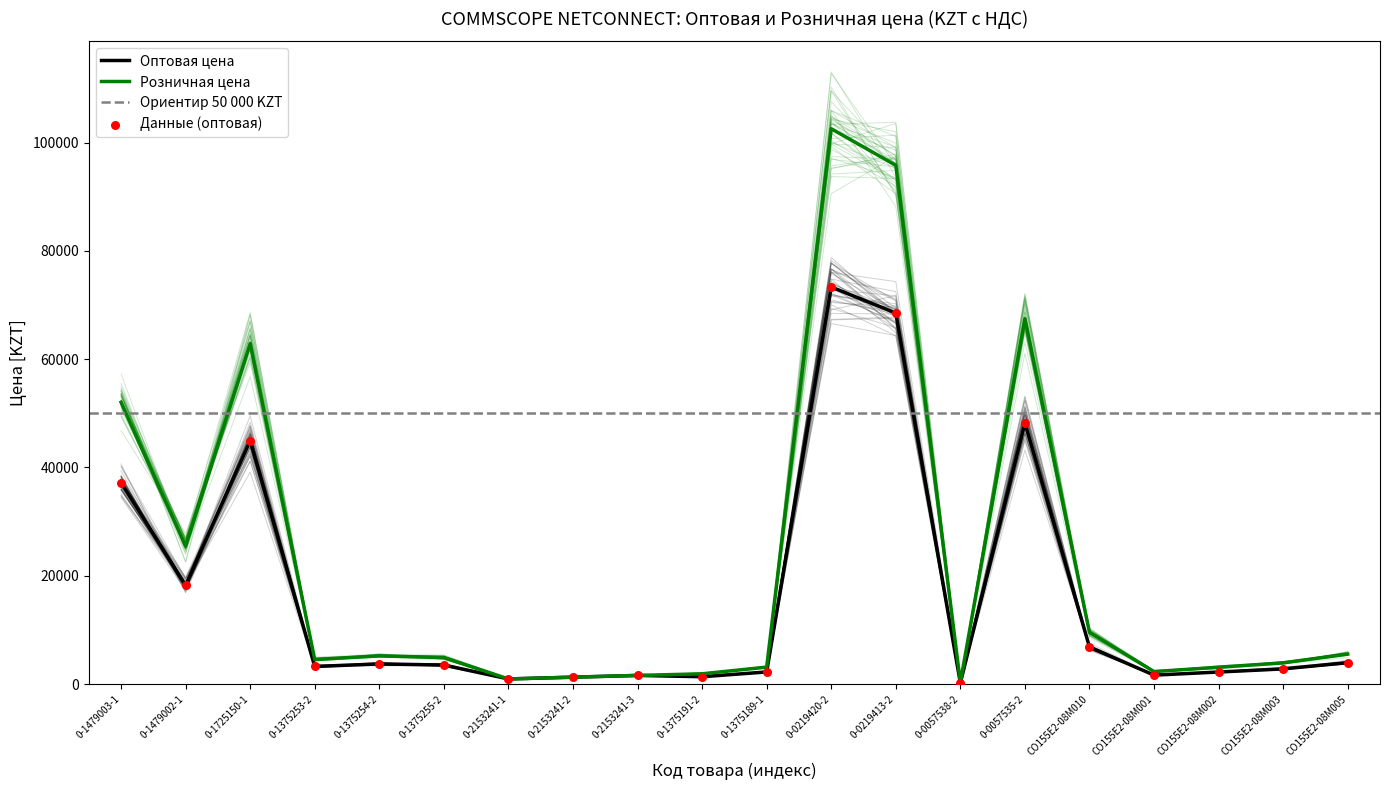

Which series has the widest spread of Y values?

Розничная цена